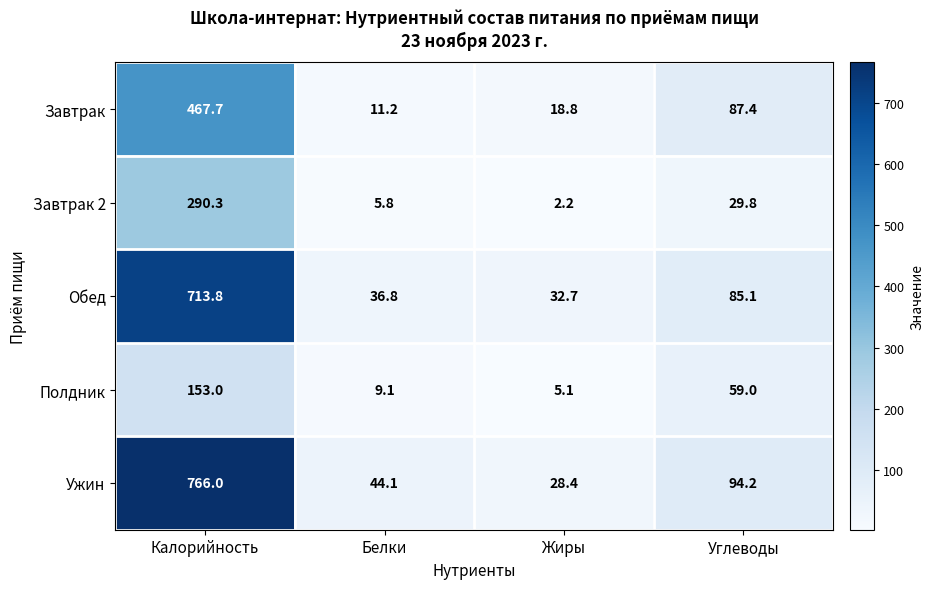

List the series in order of their peak value, lowest first.

Полдник, Завтрак 2, Завтрак, Обед, Ужин